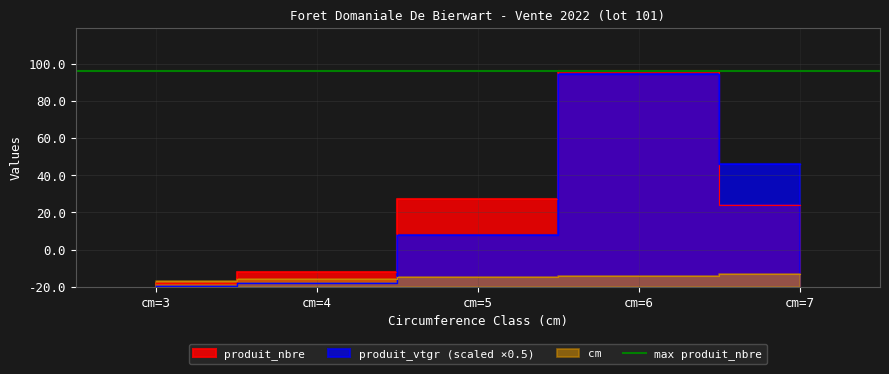

How many distinct data groups are displayed?

3